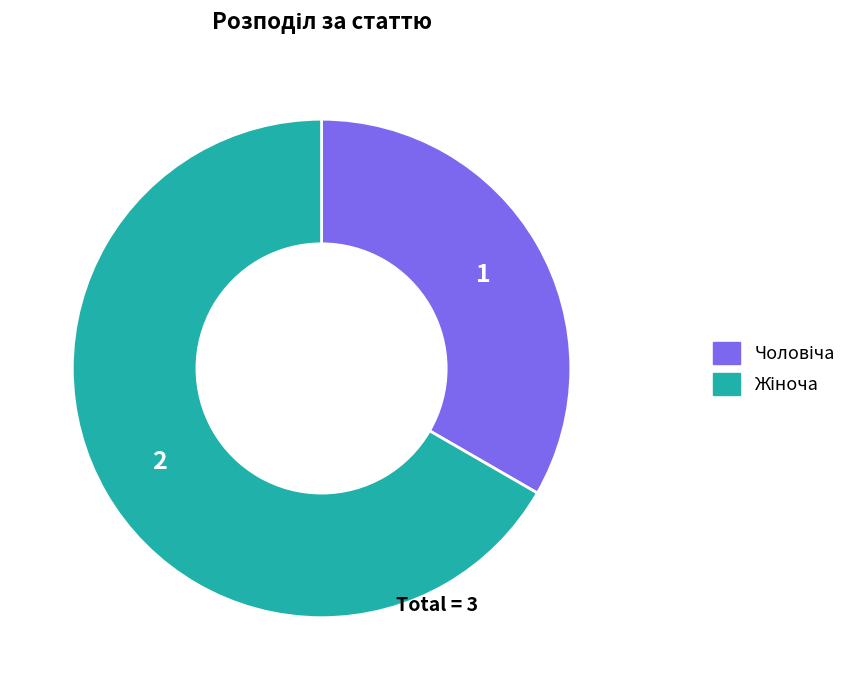

Is there any slice that represents more than half of the pie?

Yes